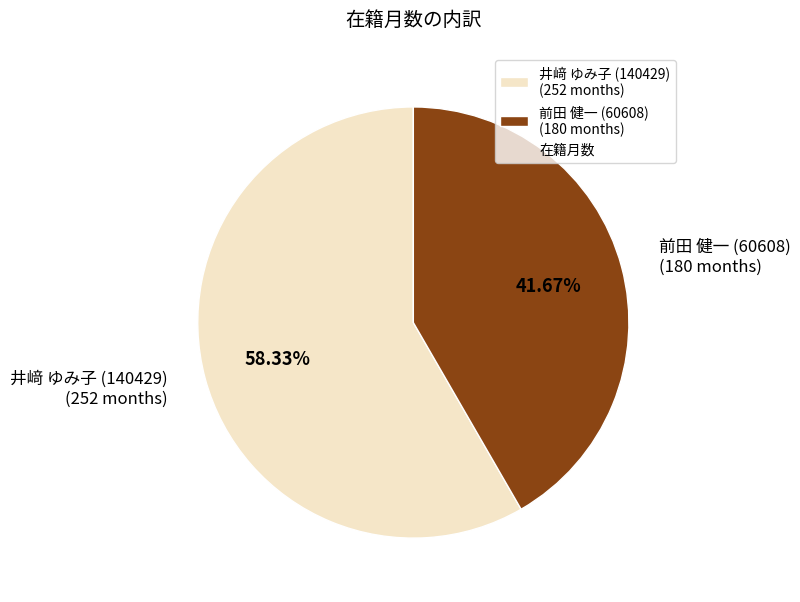

Is there a majority slice in this chart?

Yes